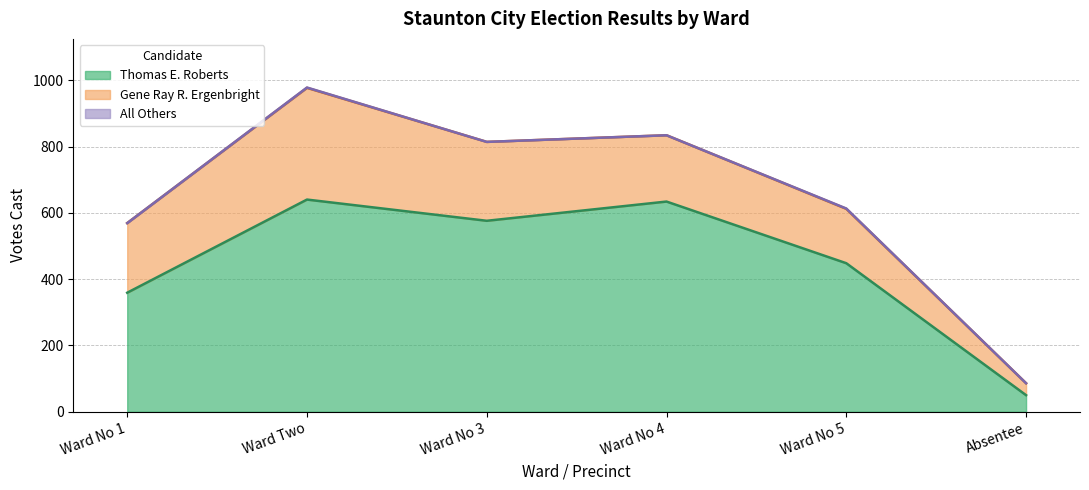

Reading left to right, transcribe all the data shown in this chart.

Thomas E. Roberts: Ward No 1=359	Ward Two=640	Ward No 3=576	Ward No 4=634	Ward No 5=448	Absentee=50
Gene Ray R. Ergenbright: Ward No 1=210	Ward Two=337	Ward No 3=238	Ward No 4=200	Ward No 5=164	Absentee=36
All Others: Ward No 1=0	Ward Two=1	Ward No 3=0	Ward No 4=0	Ward No 5=1	Absentee=0